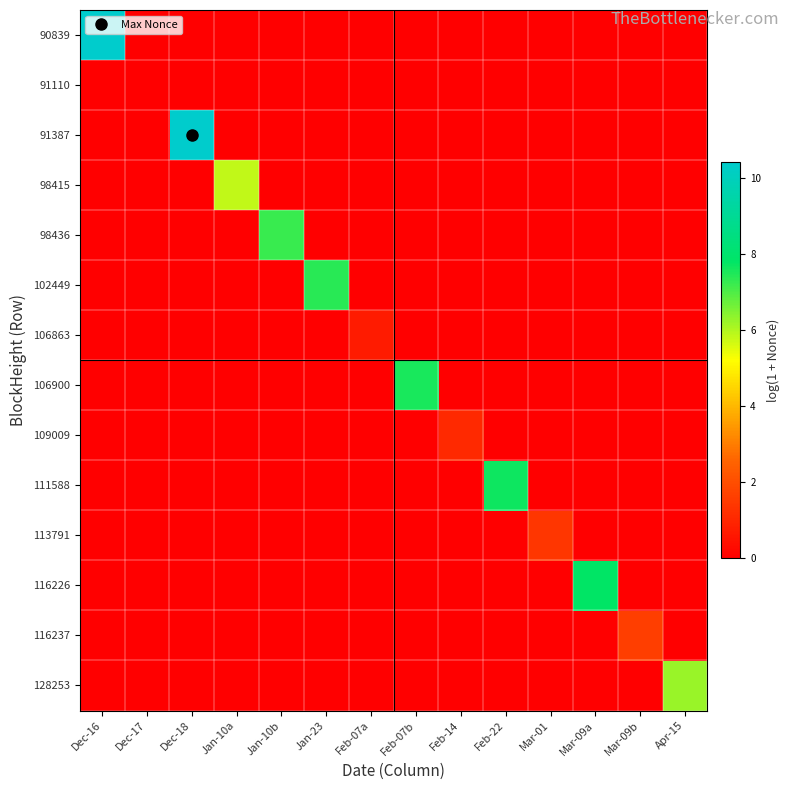

How many distinct data groups are displayed?

14